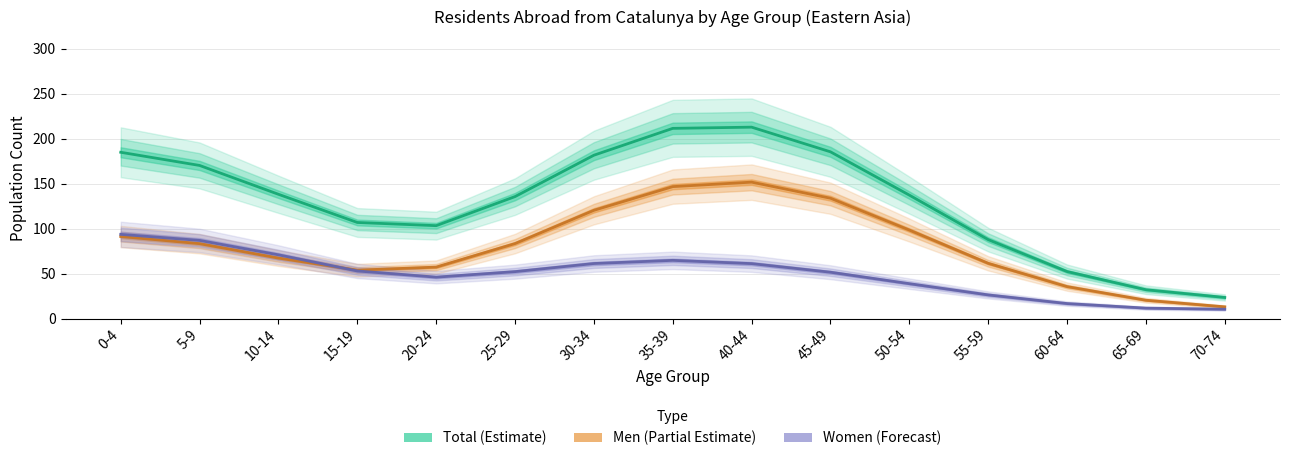

At which category is the sum across all series the highest?

35-39